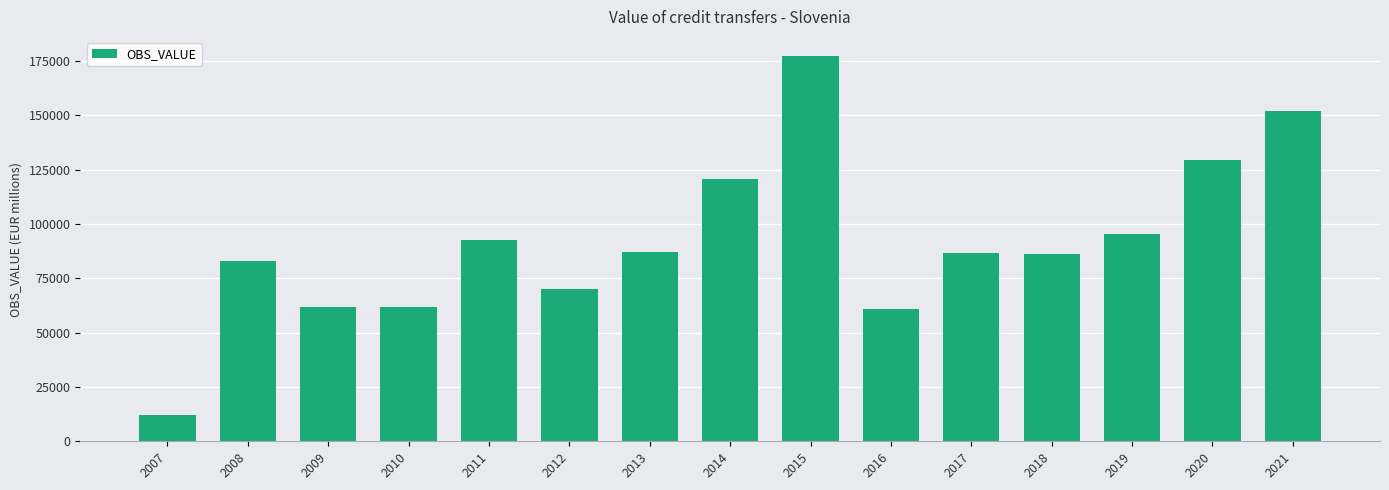

At which category does the chart reach its minimum across all series?

2007